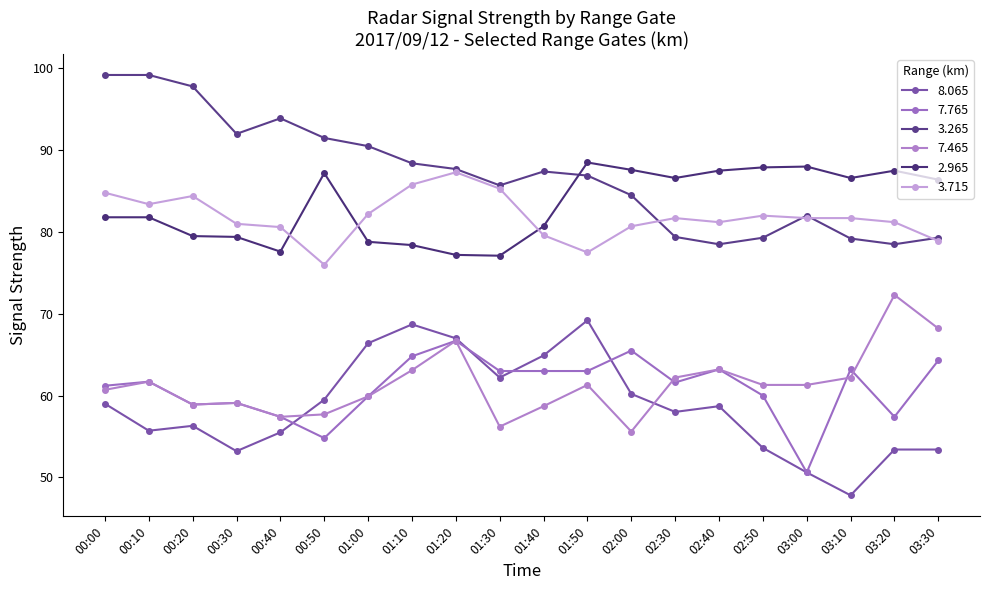

The 3.715 series shows 105.9 at 01:40. True or false?

False